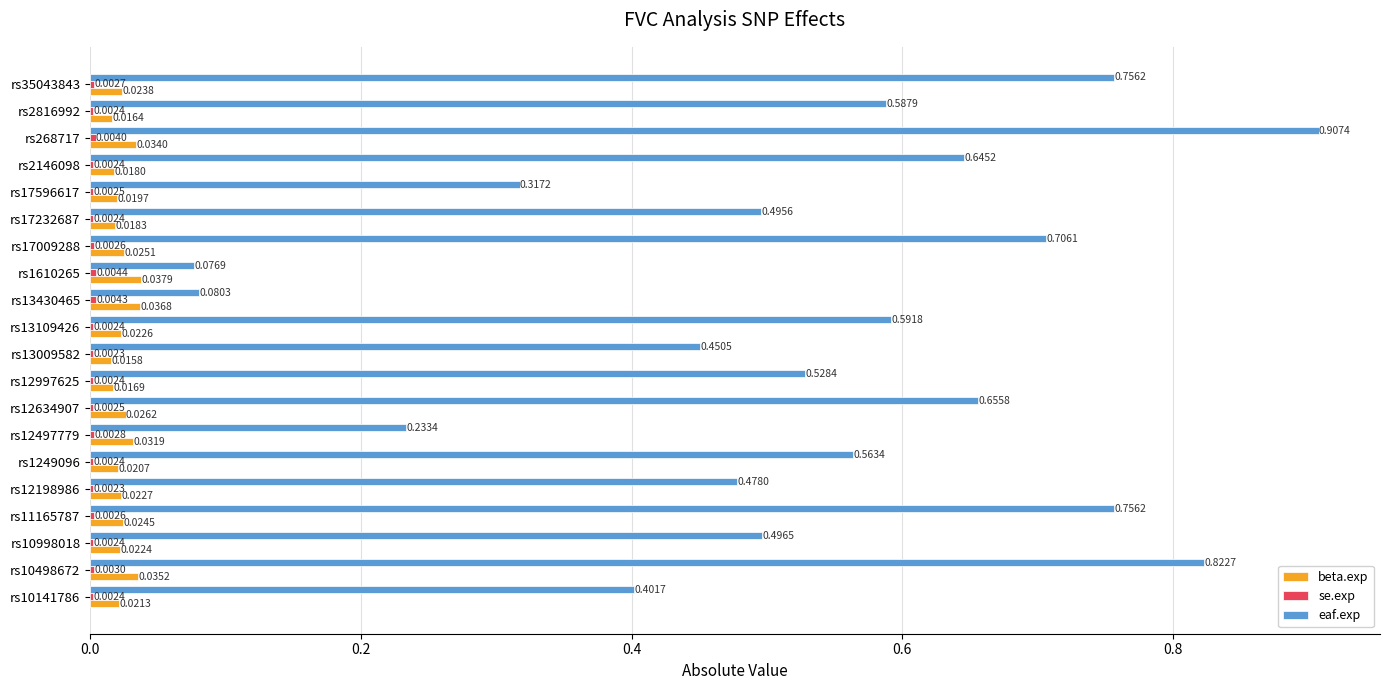

Which series has the largest total across all categories?

eaf.exp